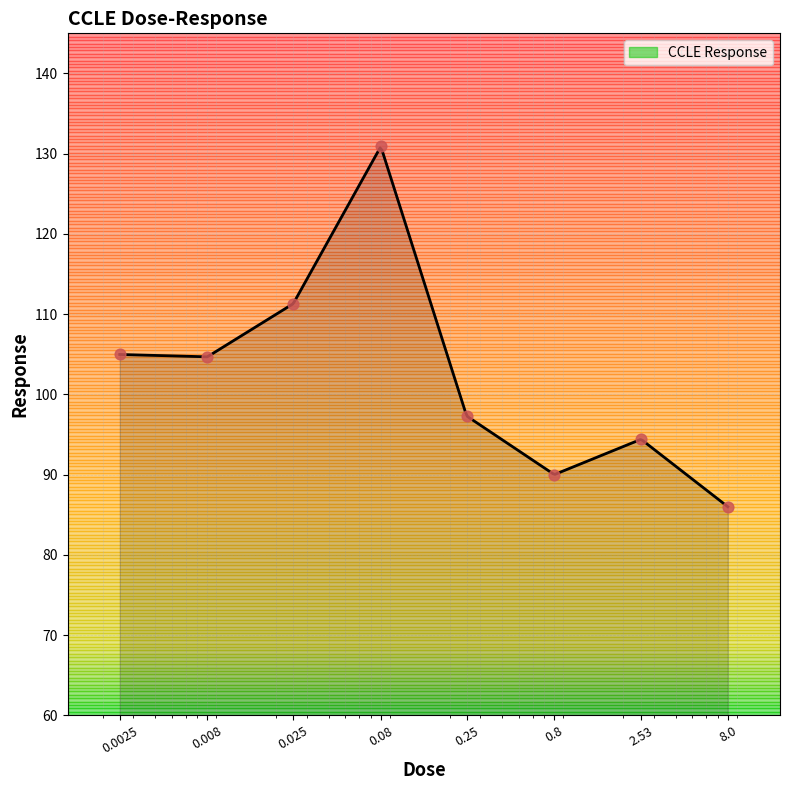

What is the ratio of the value at 2.53 to the value at 0.08?

0.7